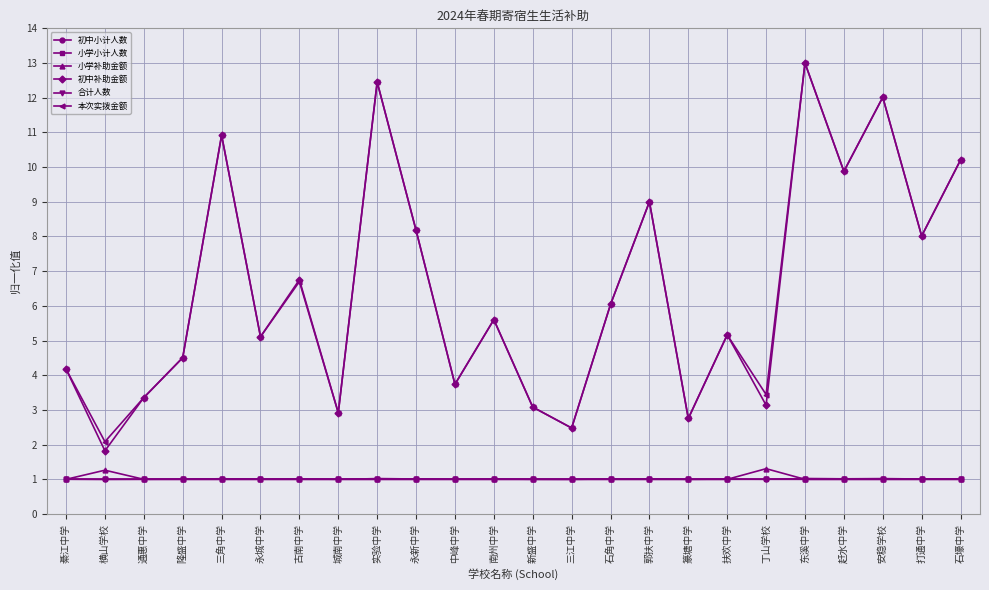

At which label does 本次实拨金额 reach its minimum?

横山学校